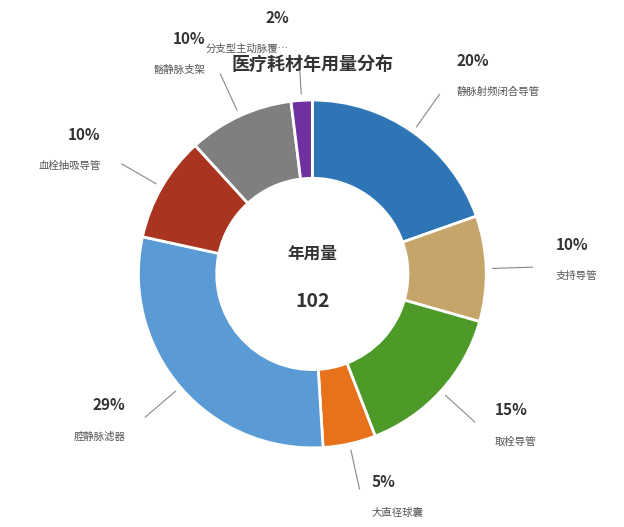

To the nearest percent, what is the average slice percentage?

12%